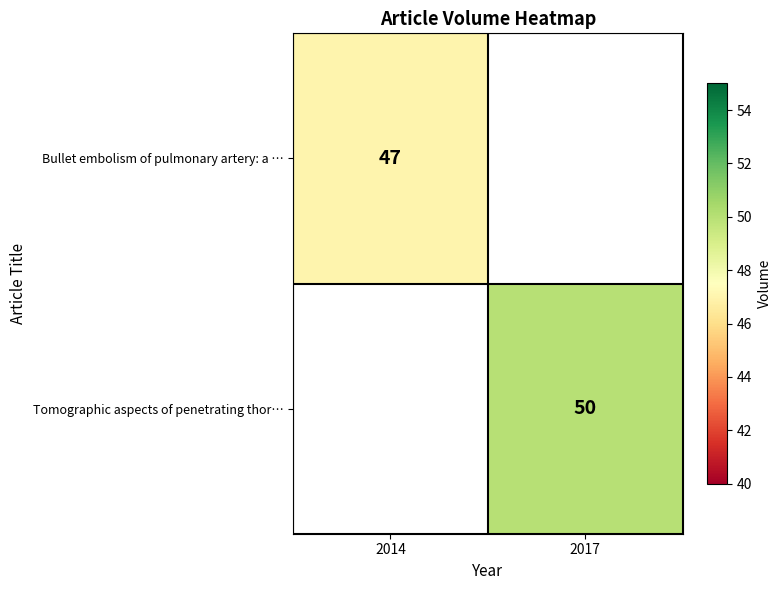

Is it true that Tomographic aspects of penetrating thor… equals 50 at 2017?

True